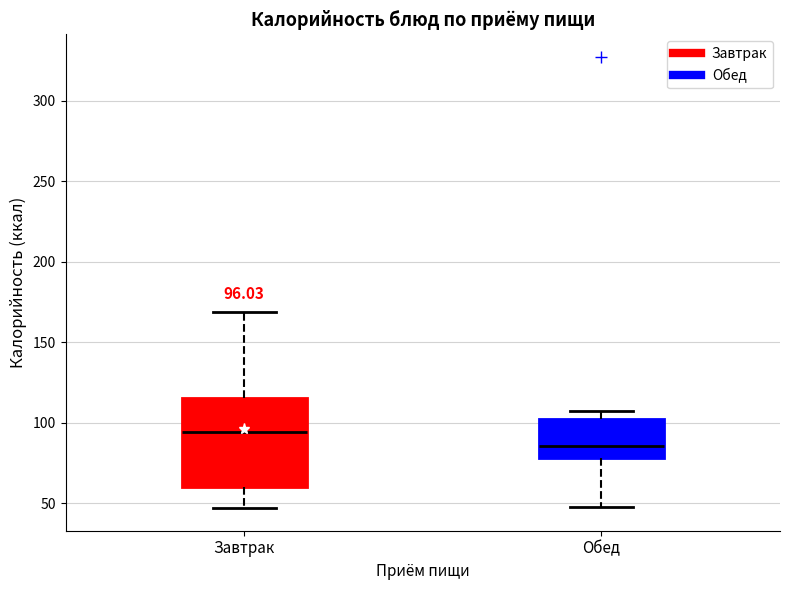

Which box's median line is the lowest?

Обед